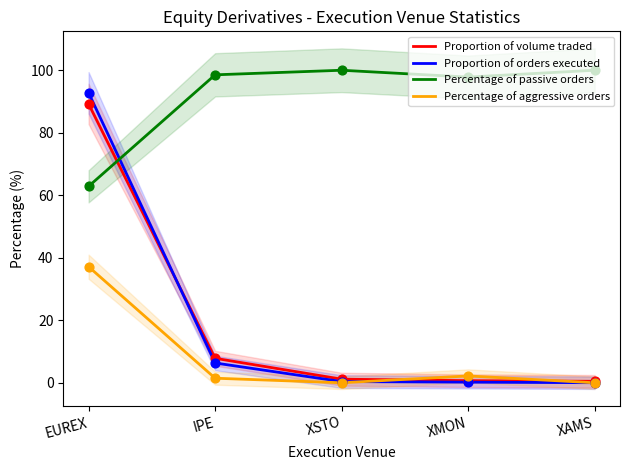

Which series has the largest total across all categories?

Percentage of passive orders